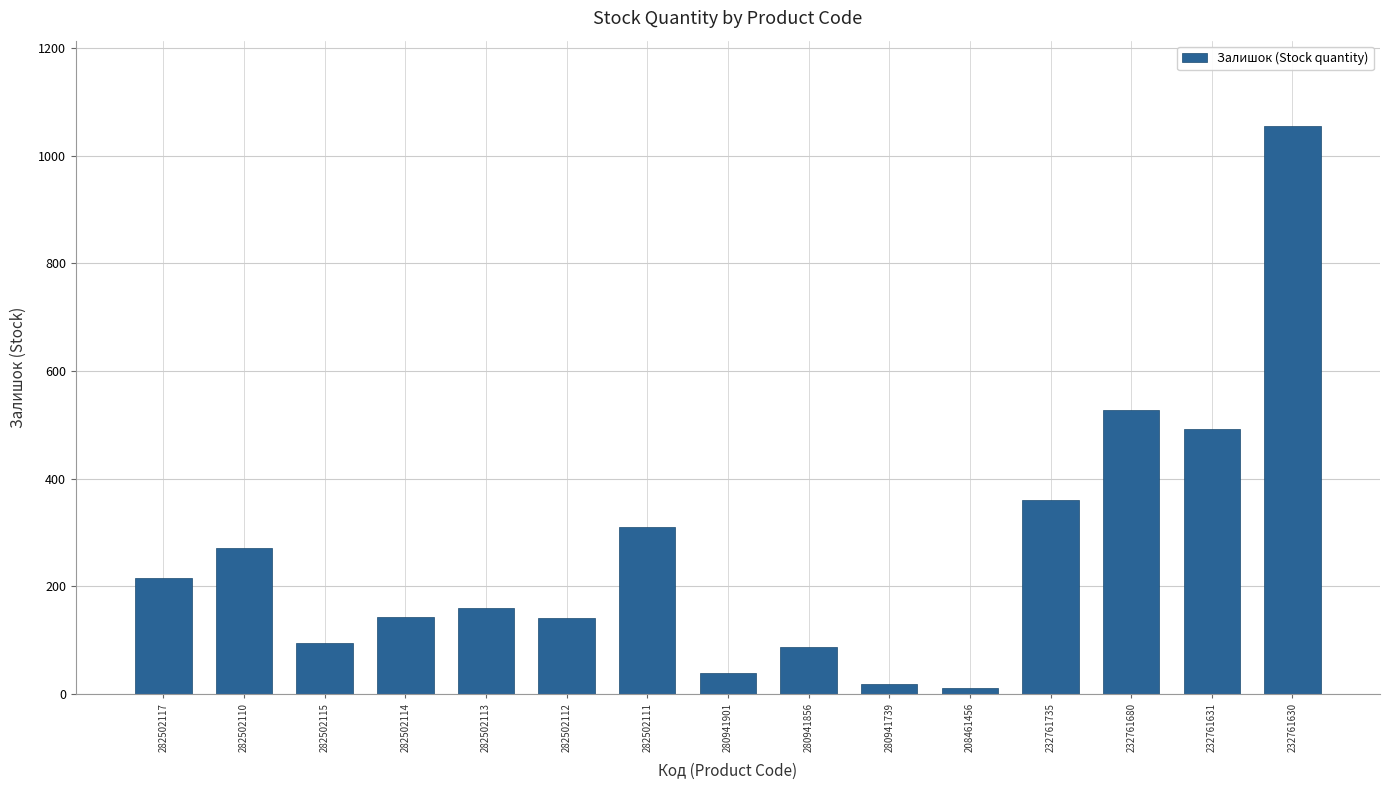

What is the sum of all values?

3925